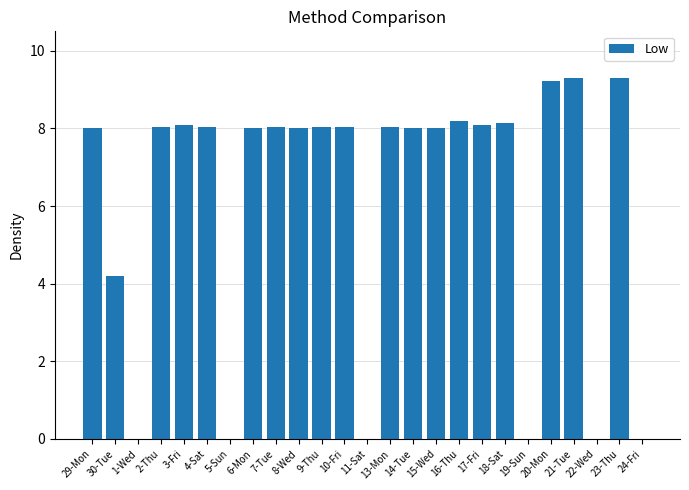

Is it true that the value at 8-Wed is 8.0?

True